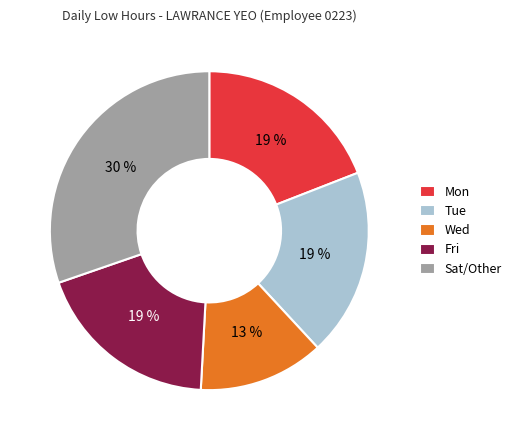

Approximately how many times larger is the value at Fri compared to Wed?

1.5